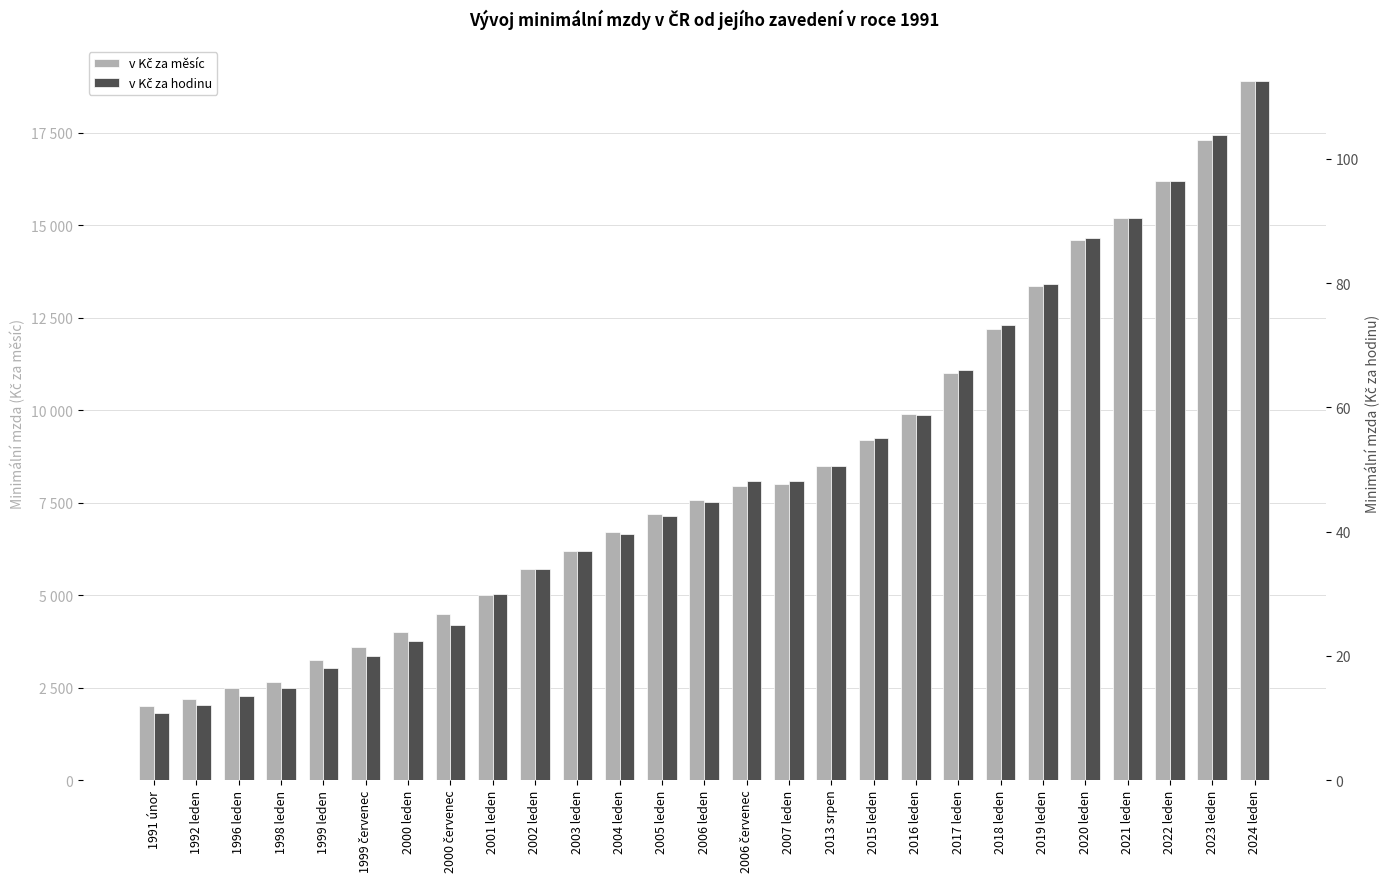

List the series in order of their overall mean, highest first.

v Kč za měsíc, v Kč za hodinu